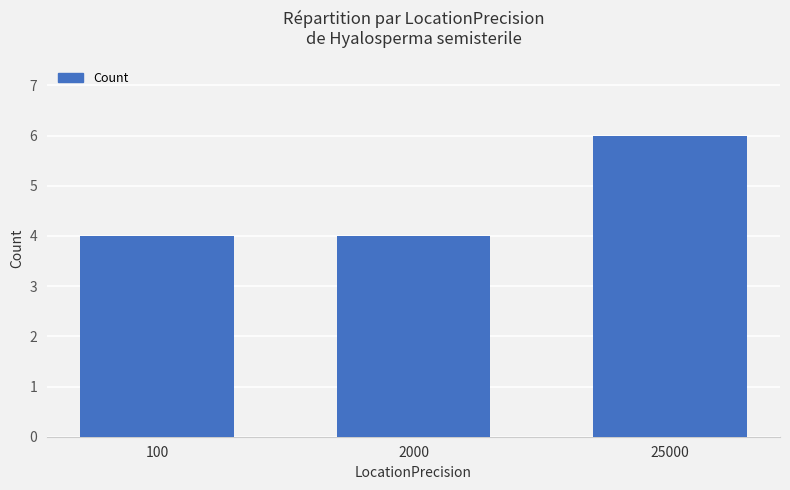

Between 100 and 25000, which is larger?

25000